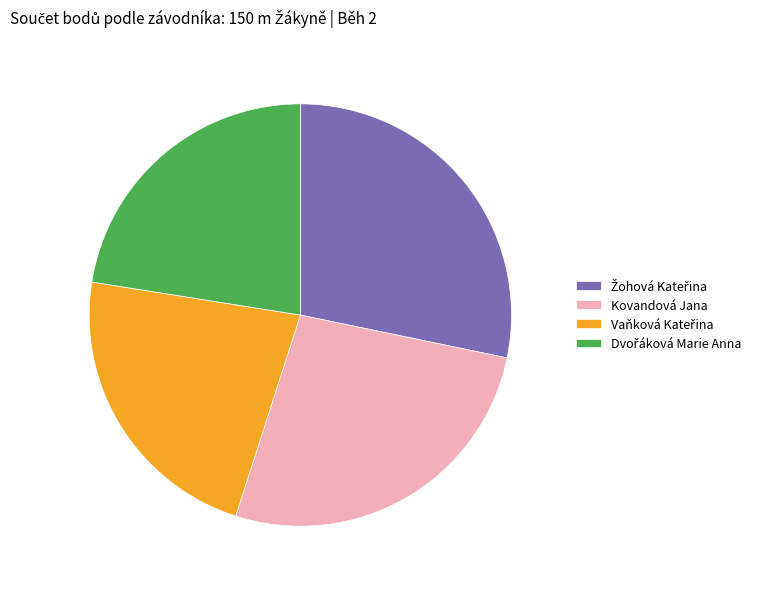

Is there any slice that represents more than half of the pie?

No